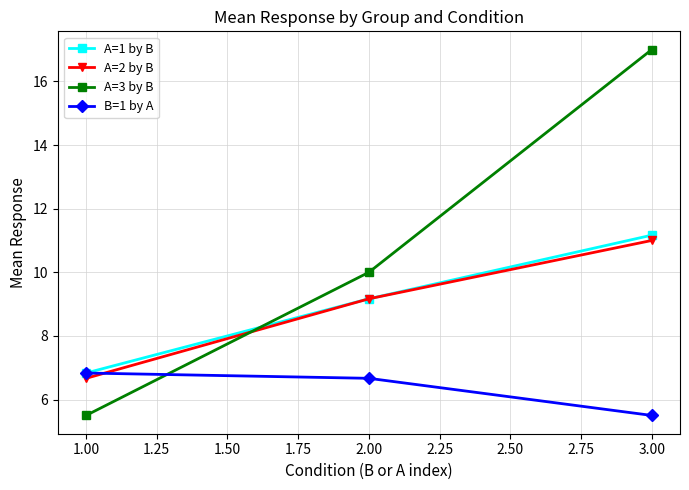

How many data points in A=1 by B are less than 9?

1